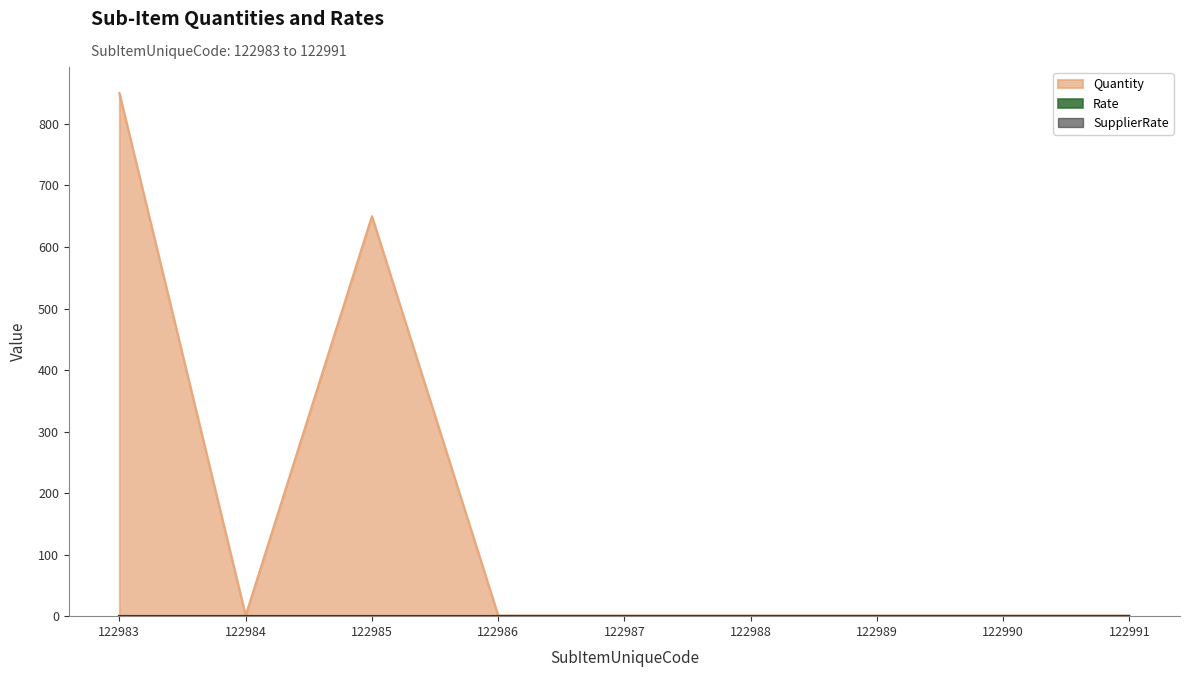

Which series has the widest spread of values?

Quantity